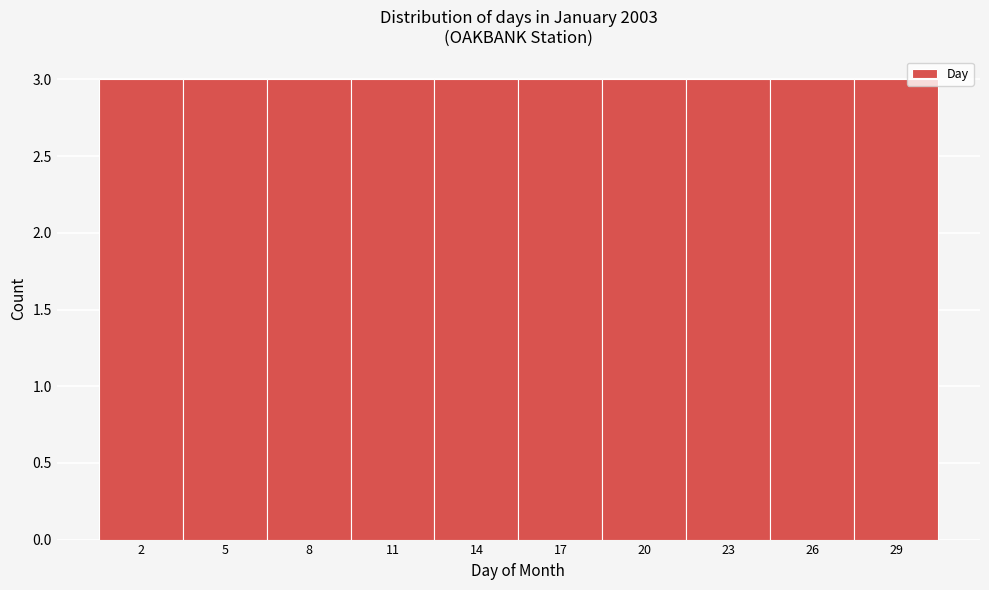

How tall is the bar that spans 27.5 to 30.5 on the x-axis? The values are not printed on the chart, so give them approximately, as read against the axis.

3